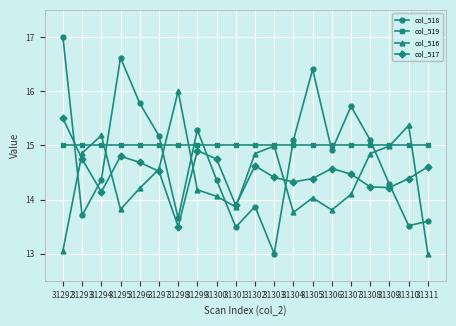

What is the spread (max minus min) of values at 31294?

1.0